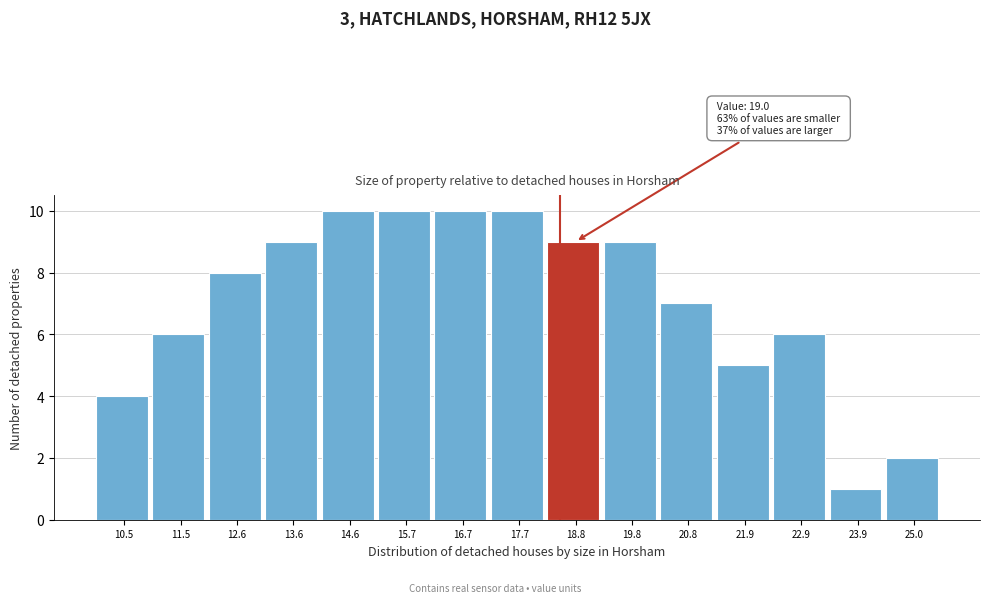

Reading left to right, transcribe all the data shown in this chart.

10.5=4	11.5=6	12.6=8	13.6=9	14.6=10	15.7=10	16.7=10	17.7=10	18.8=9	19.8=9	20.8=7	21.9=5	22.9=6	23.9=1	25.0=2